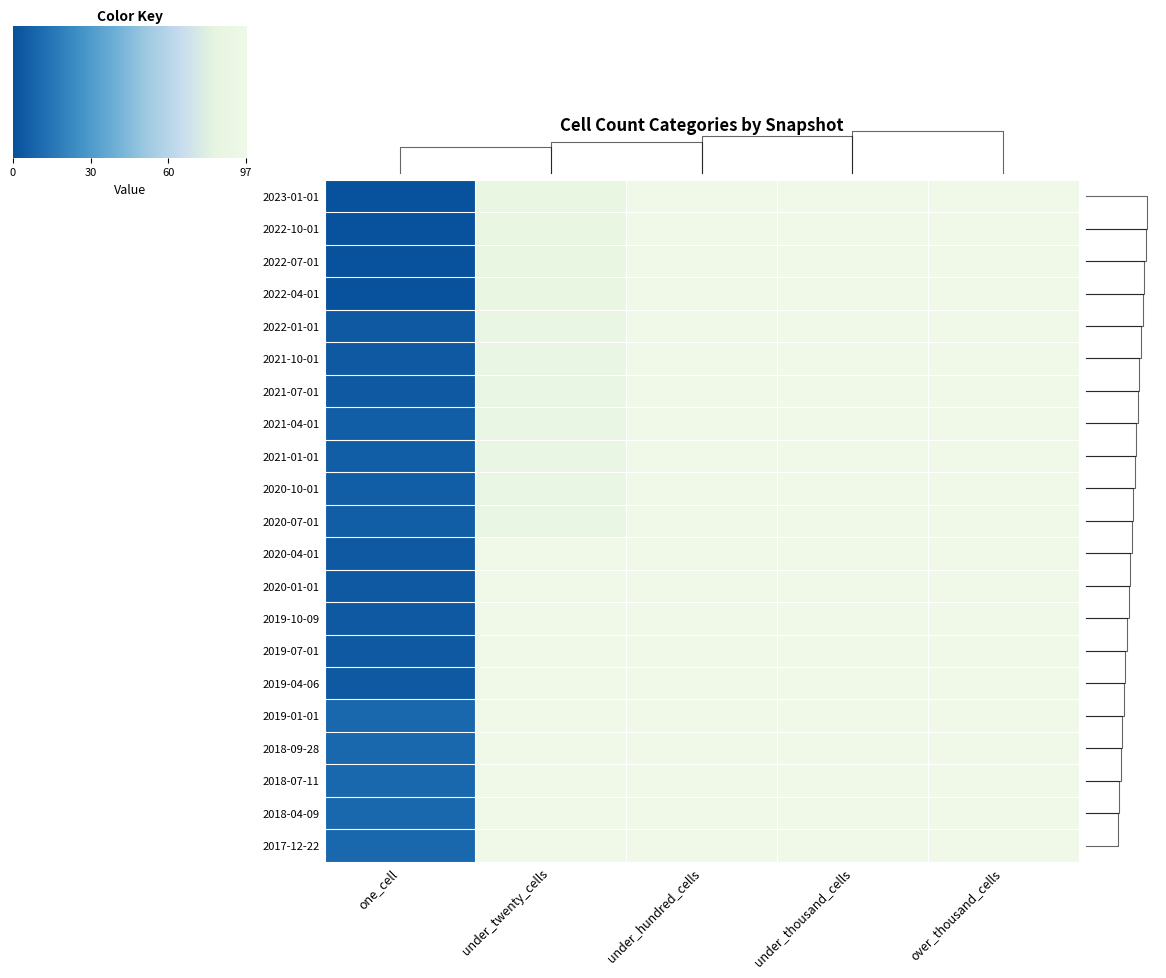

Rank the series by their maximum value, from lowest to highest.

2017-12-22, 2018-04-09, 2018-07-11, 2018-09-28, 2019-01-01, 2020-07-01, 2020-10-01, 2021-01-01, 2021-04-01, 2019-04-06, 2019-07-01, 2019-10-09, 2020-01-01, 2020-04-01, 2021-07-01, 2021-10-01, 2022-01-01, 2022-04-01, 2022-07-01, 2022-10-01, 2023-01-01